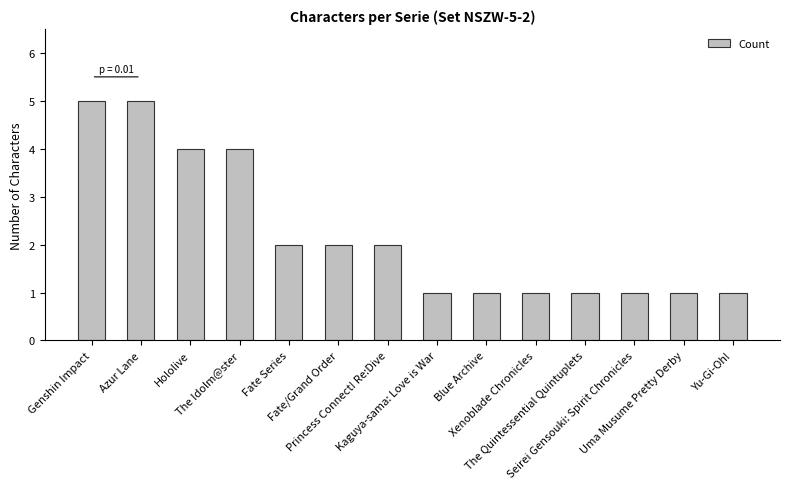

Read the value at Xenoblade Chronicles.

1